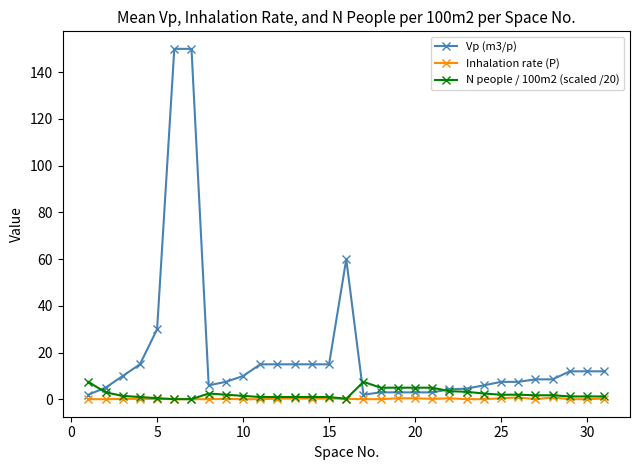

Rank the series by their maximum value, from highest to lowest.

Vp (m3/p), N people / 100m2 (scaled /20), Inhalation rate (P)